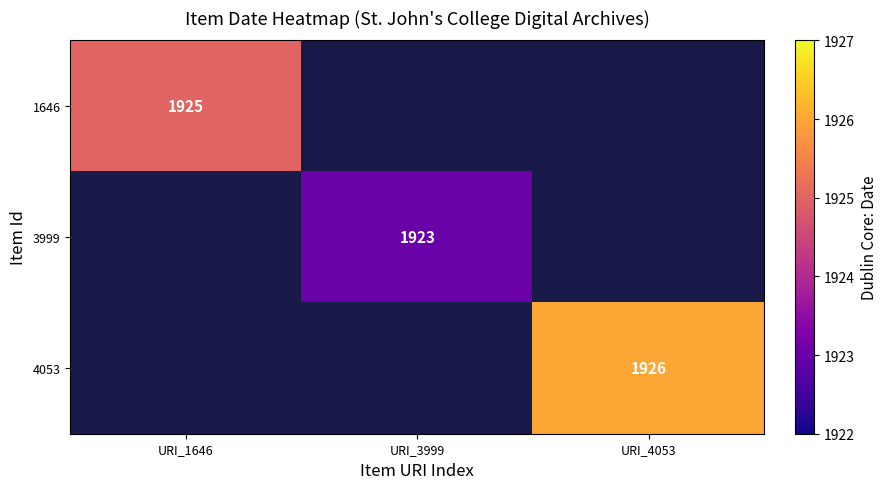

Is the value of 4053 at URI_4053 greater than the value of 1646 at URI_1646?

Yes